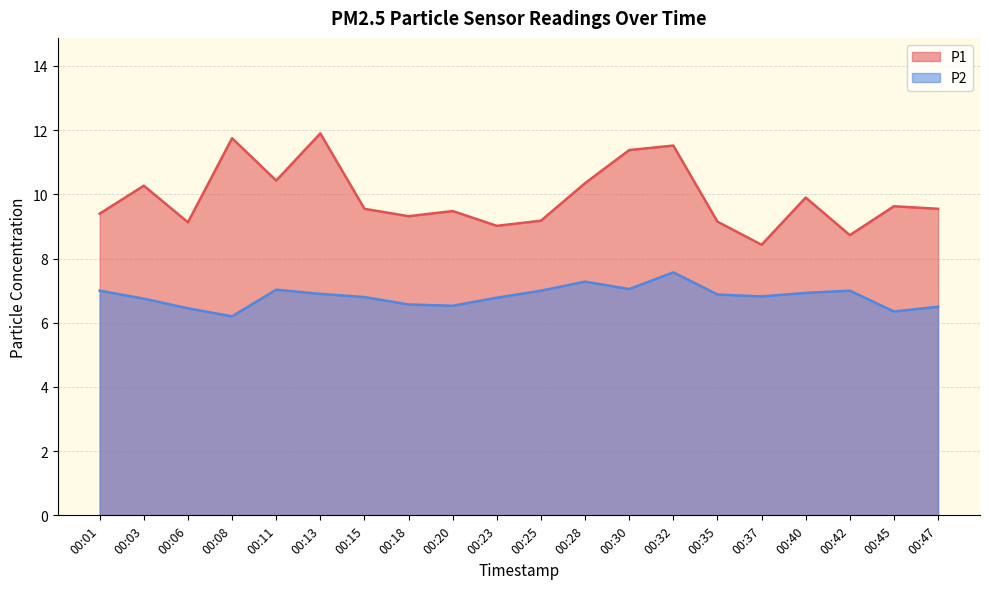

True or false: P2 and P1 cross at least once.

False